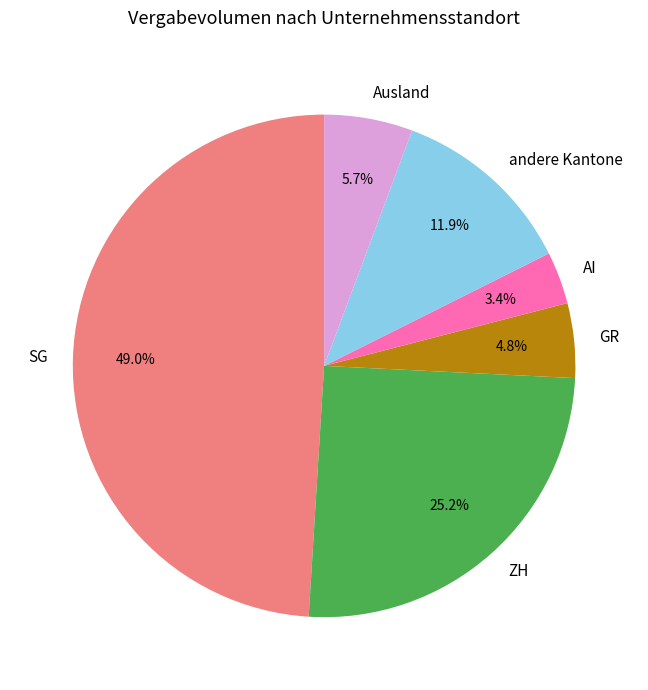

To the nearest percent, what is the difference between the largest and smallest slice percentages?

46%